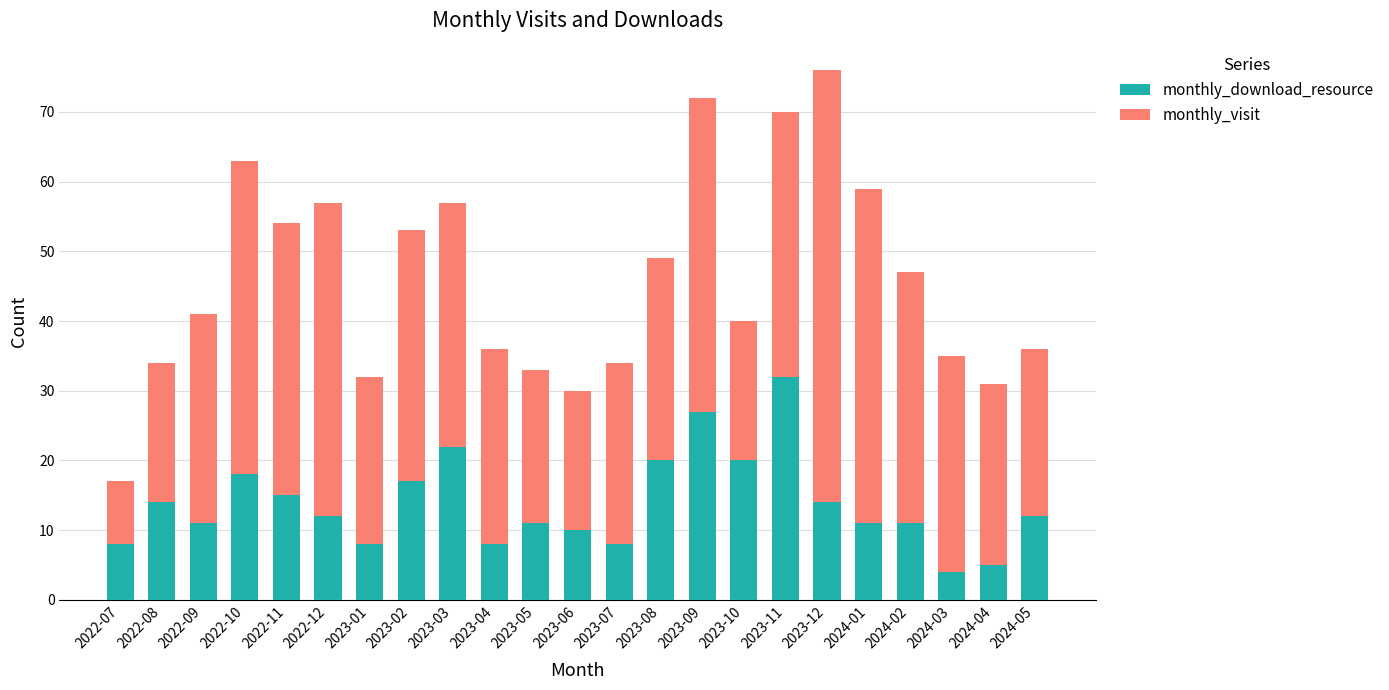

Where is monthly_download_resource nearest to the value 18?

2022-10